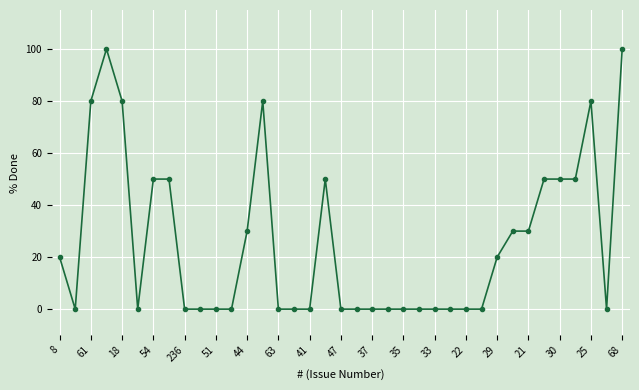

What is the difference between the maximum and minimum values?

100